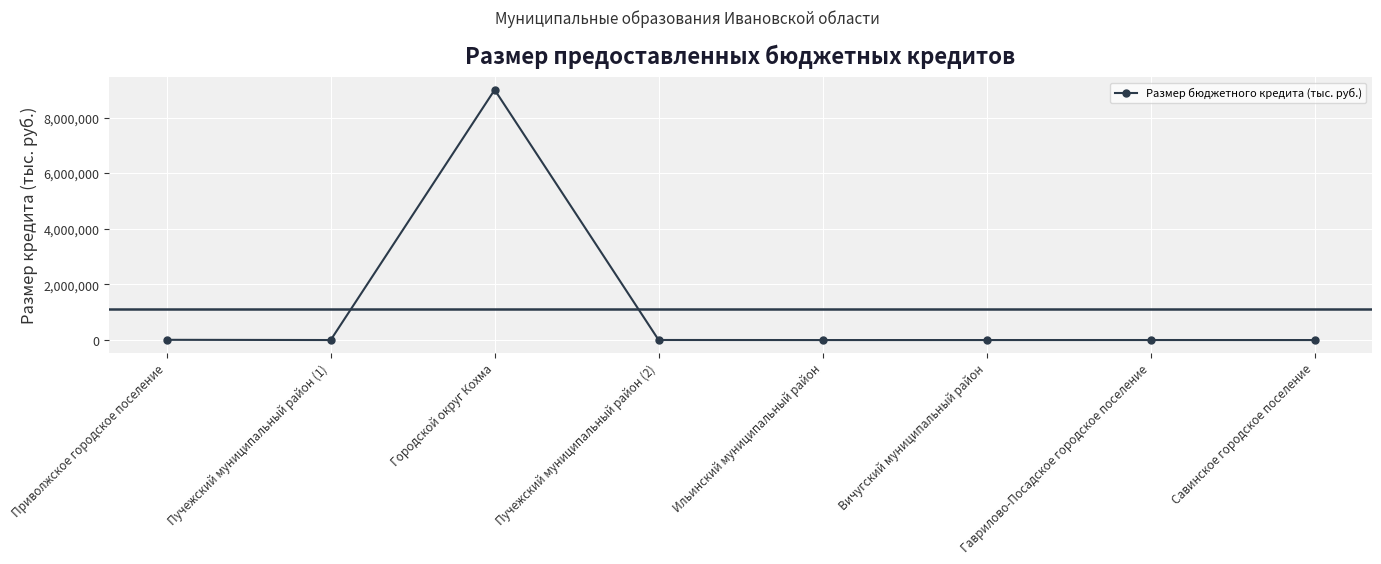

Between Городской округ Кохма and Пучежский муниципальный район (2), which is larger?

Городской округ Кохма